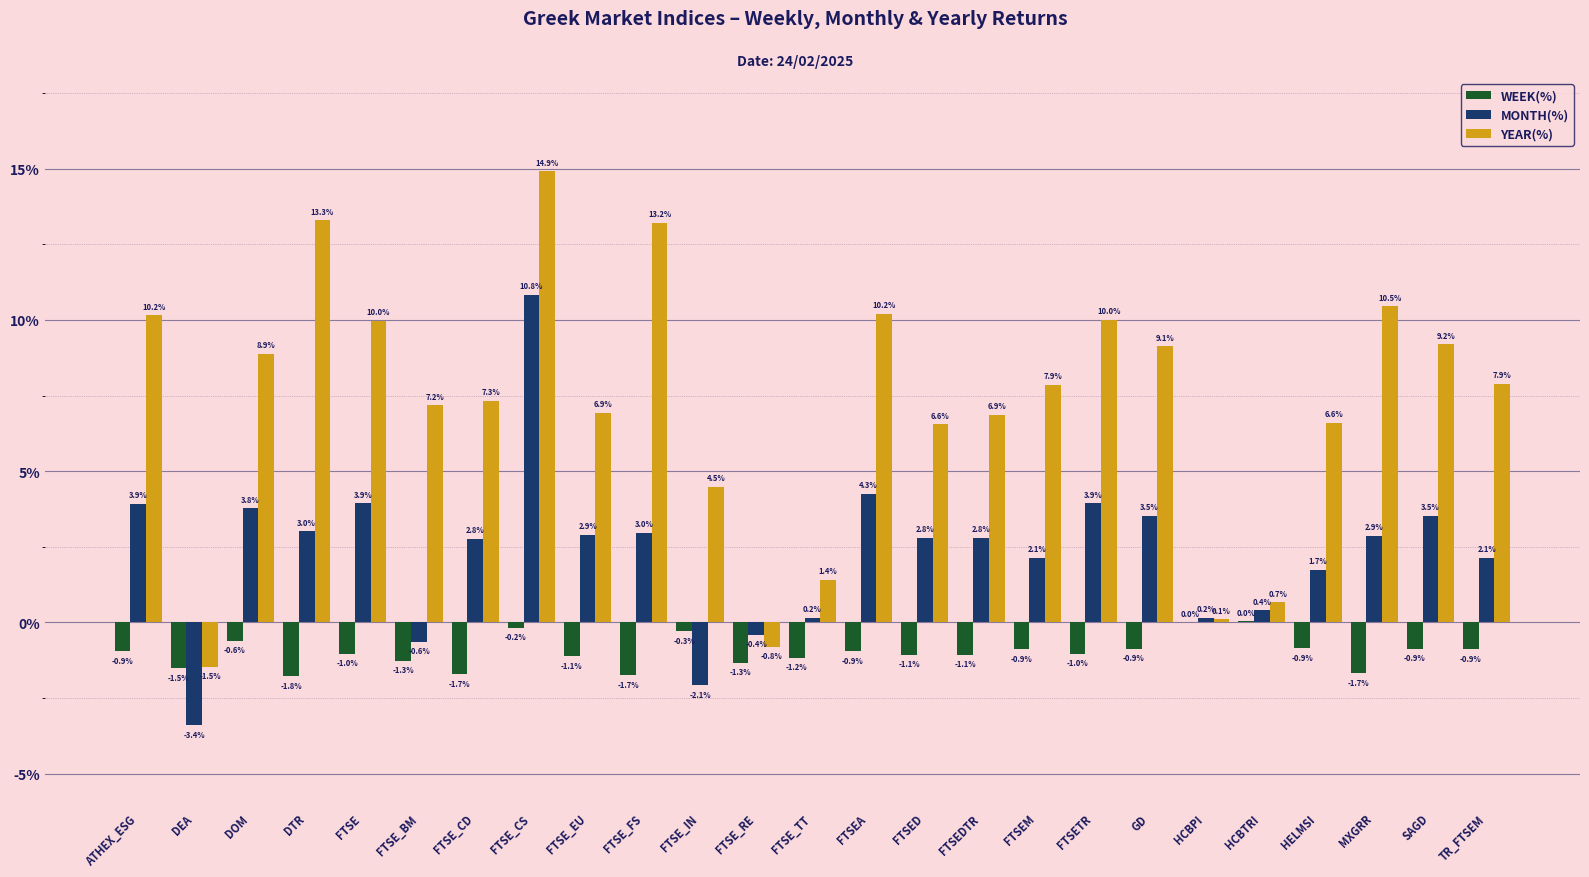

Which series has the largest total across all categories?

YEAR(%)